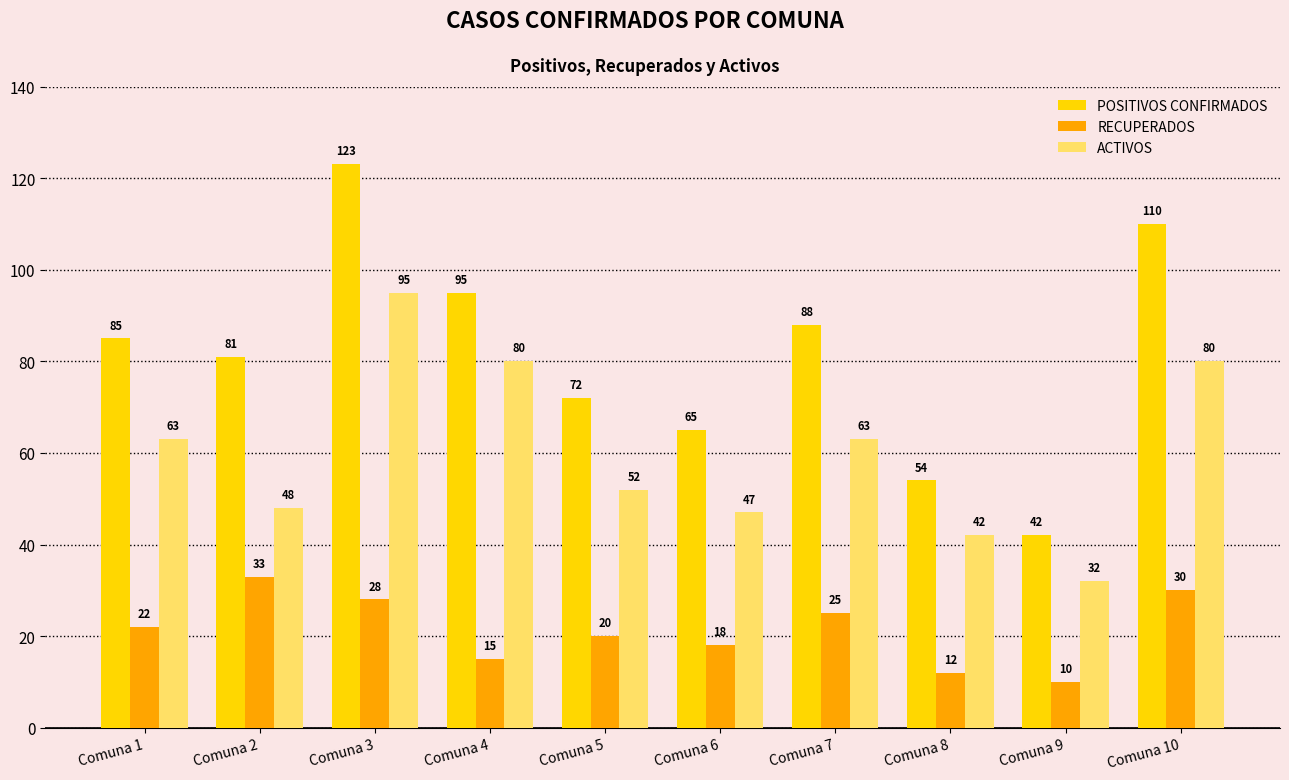

Does the chart contain stacked bars?

No